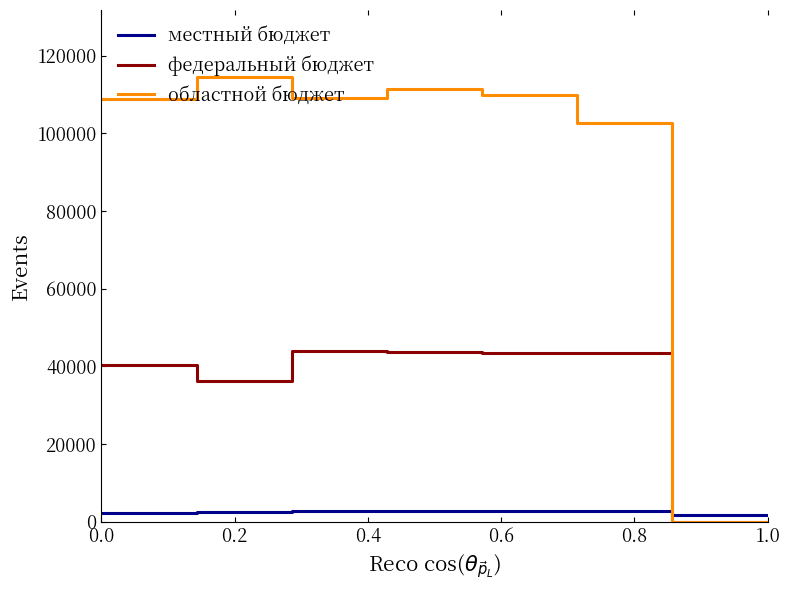

Which series has the largest total across all categories?

областной бюджет